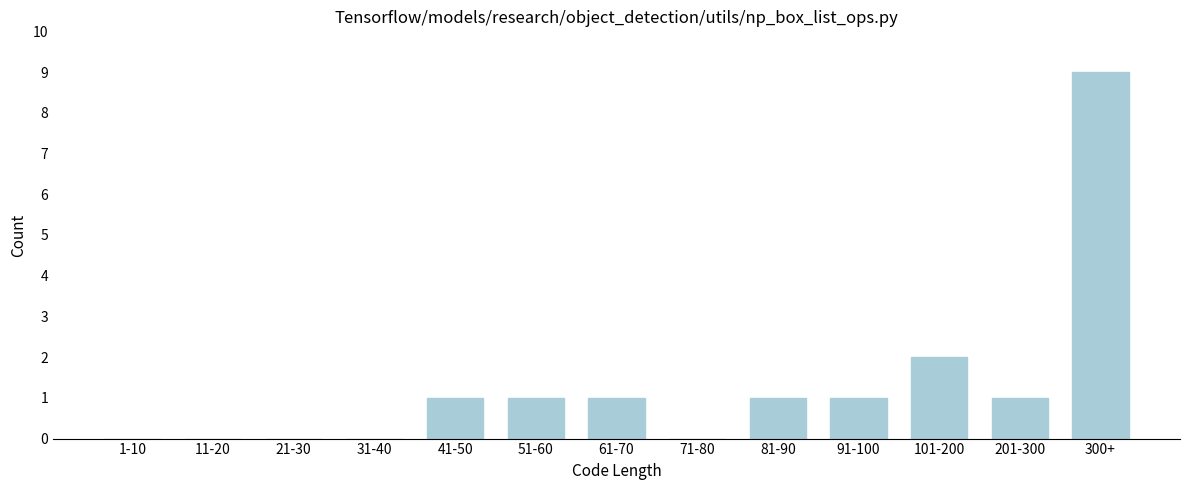

Reading left to right, list all the values displayed in this chart.

1-10=0	11-20=0	21-30=0	31-40=0	41-50=1	51-60=1	61-70=1	71-80=0	81-90=1	91-100=1	101-200=2	201-300=1	300+=9